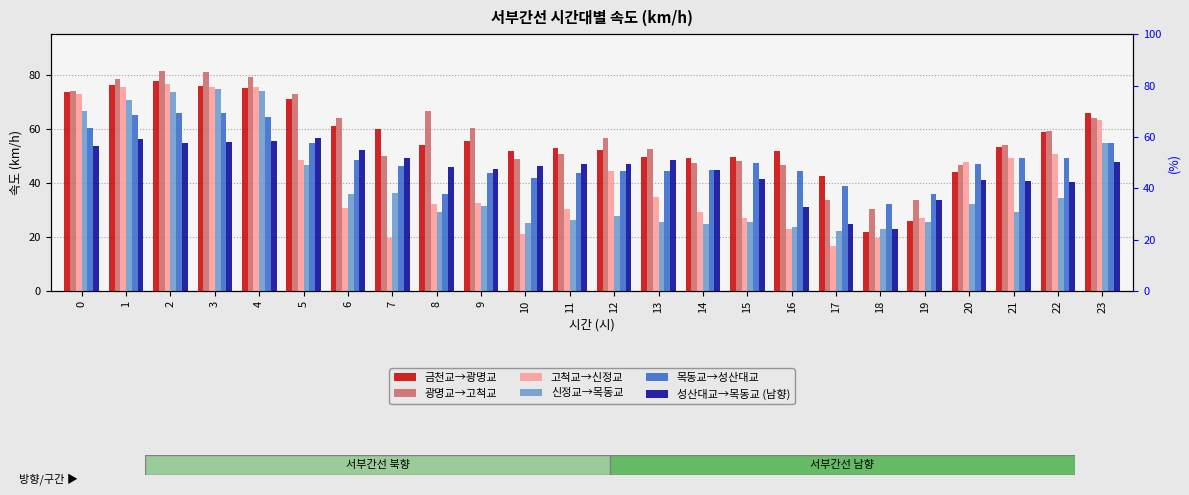

What is the total value across all series at 22?

292.7